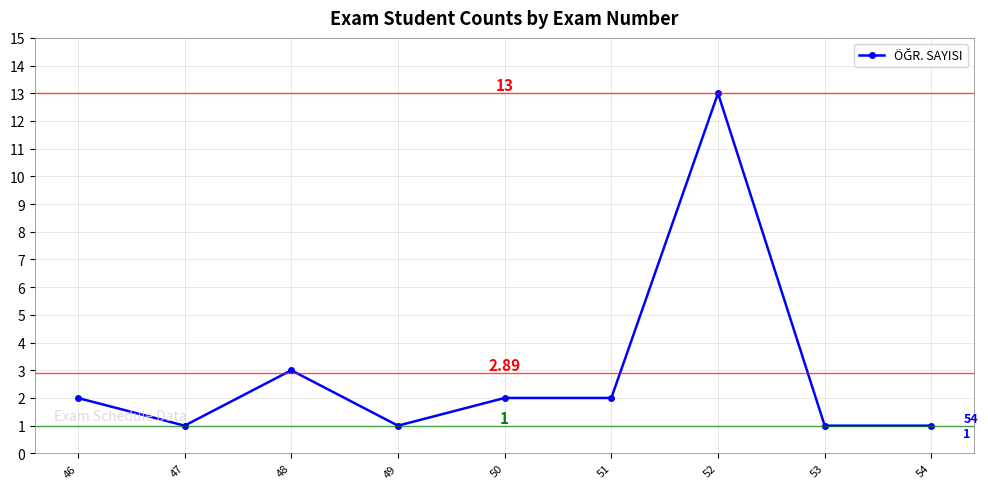

What is the difference between the maximum and minimum values?

12